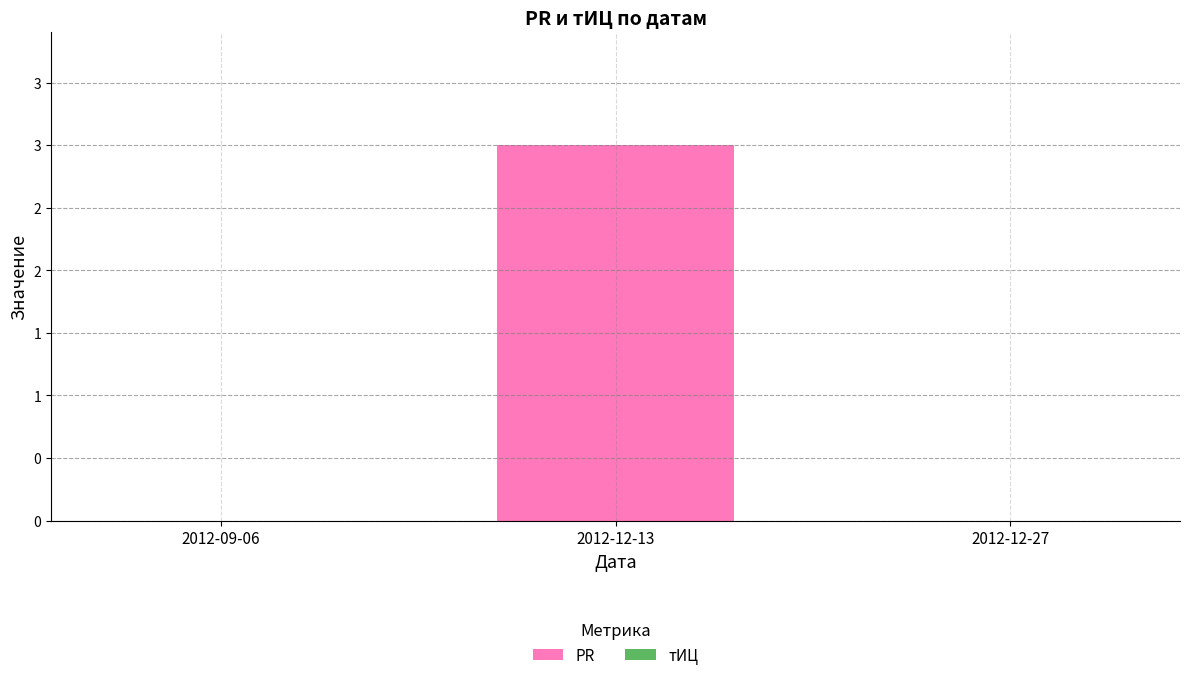

How many series are shown in this chart?

2